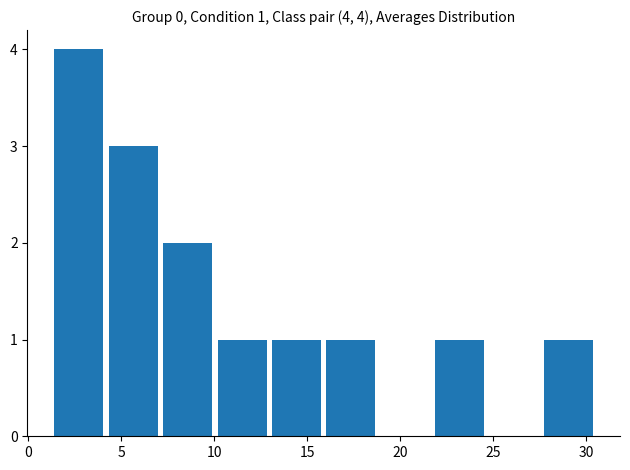

Over which range of the x-axis is the bar tallest?

1.5 to 4.5